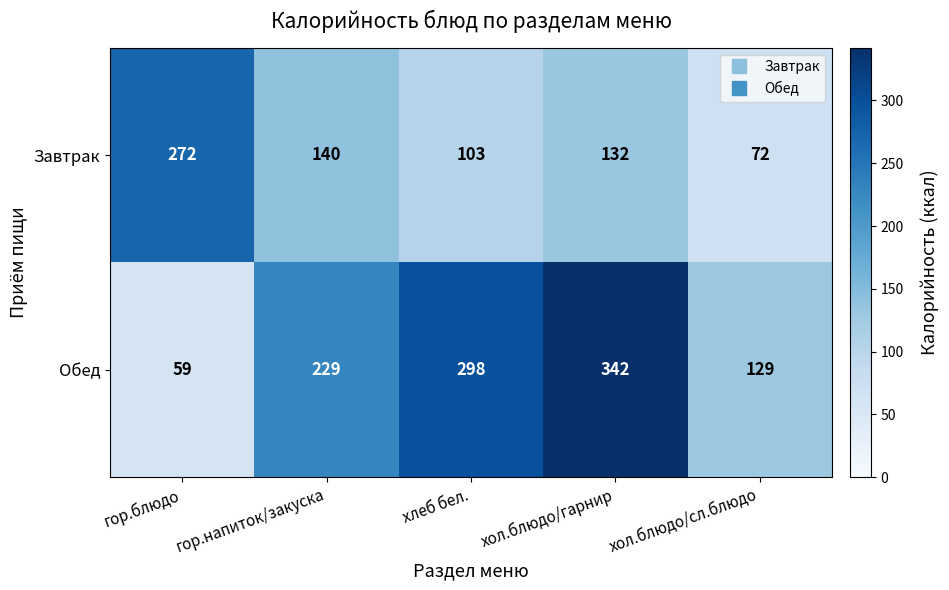

At which label is Завтрак closest to 172?

гор.напиток/закуска